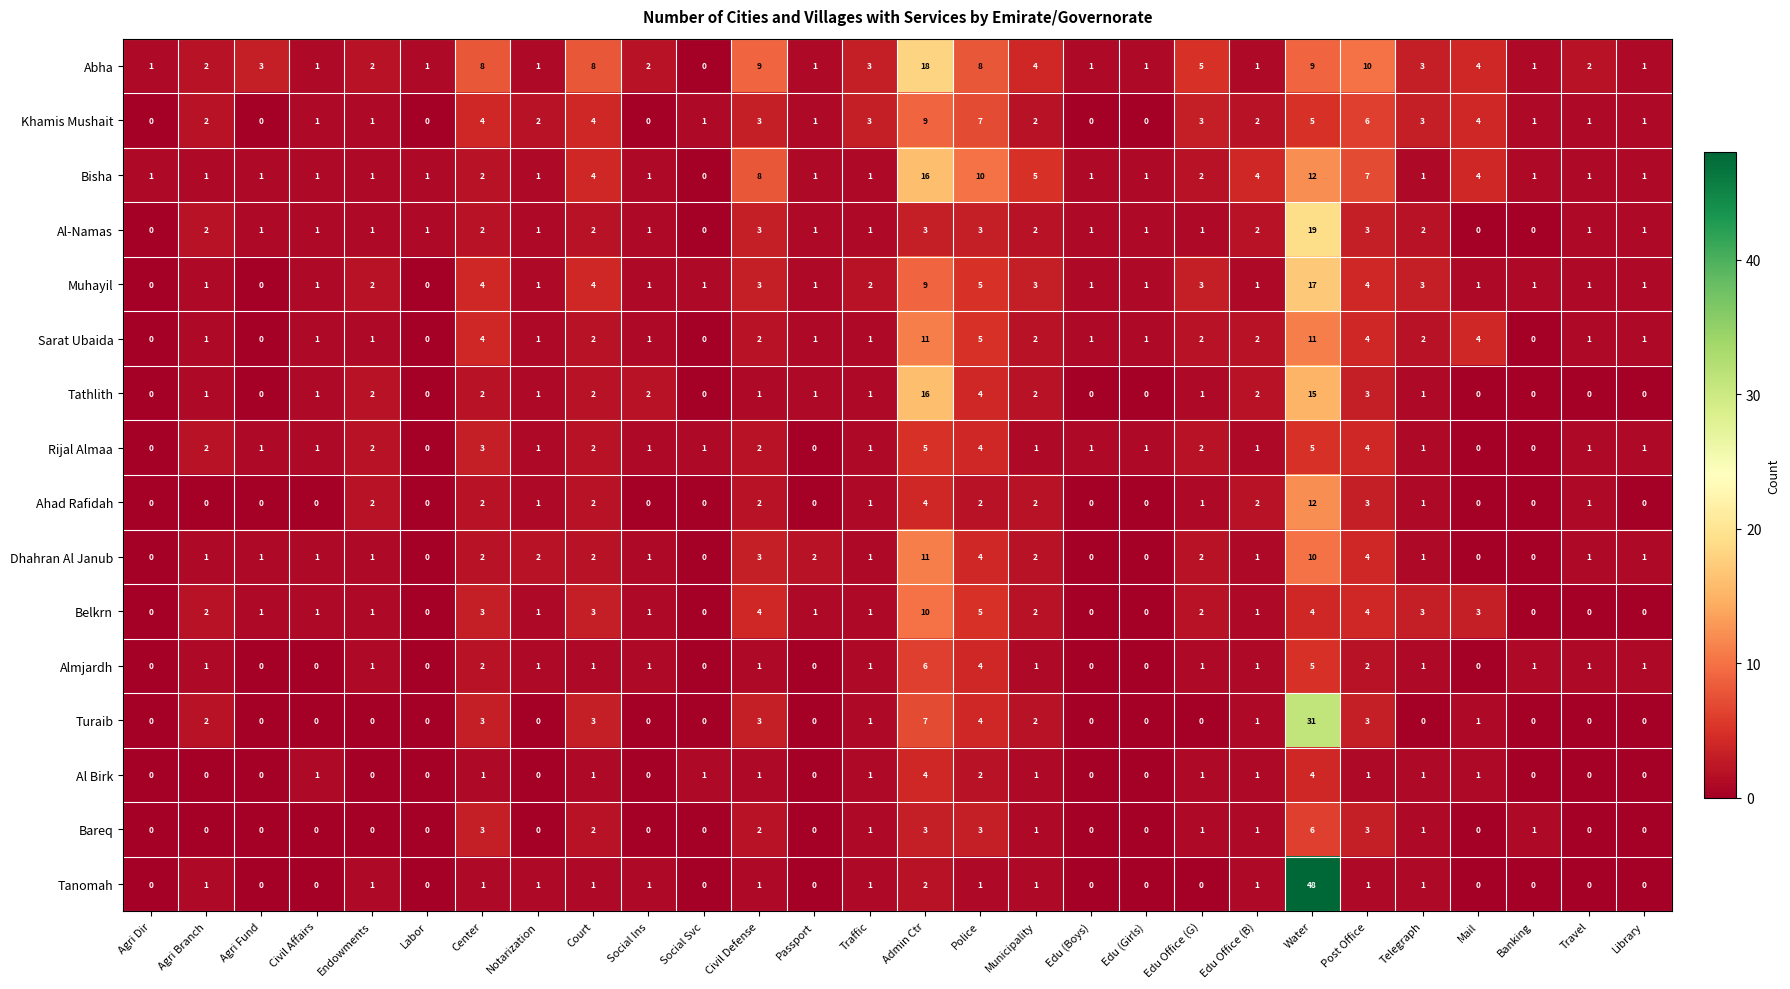

How many values in the Al Birk series are below 1?

13